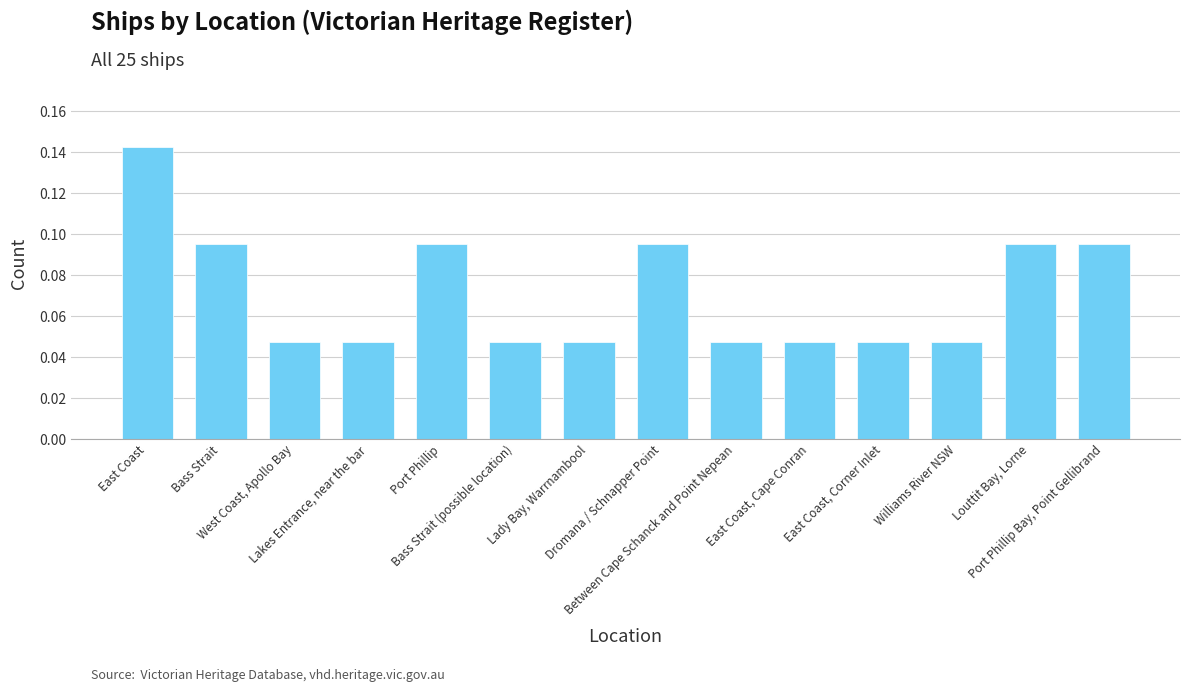

What is the sum of all values?

1.0